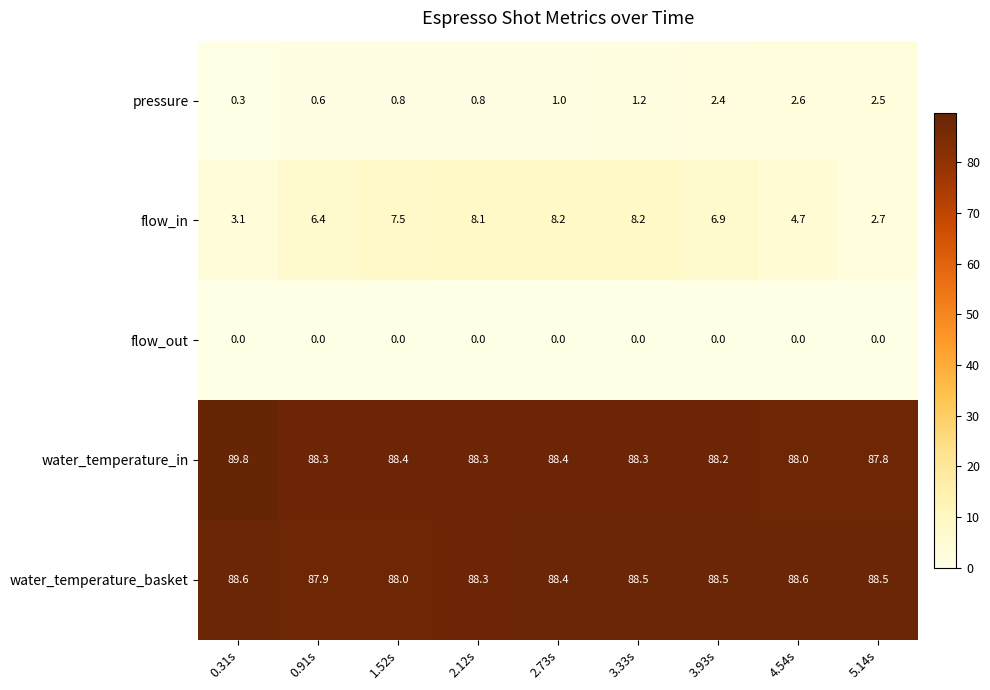

Which series has the largest total across all categories?

water_temperature_in